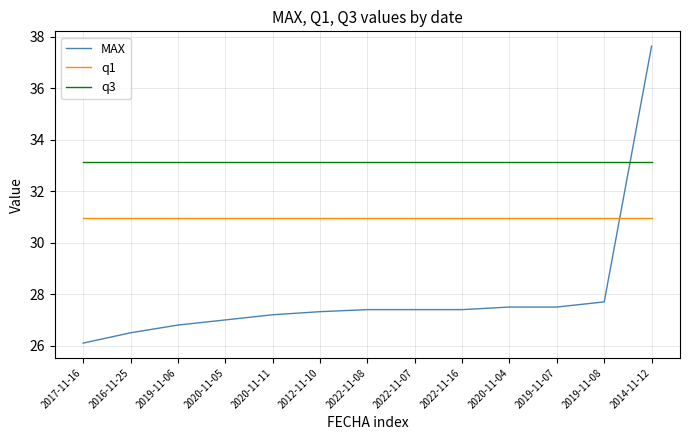

What is the approximate value of q3 at 2022-11-16?

33.1